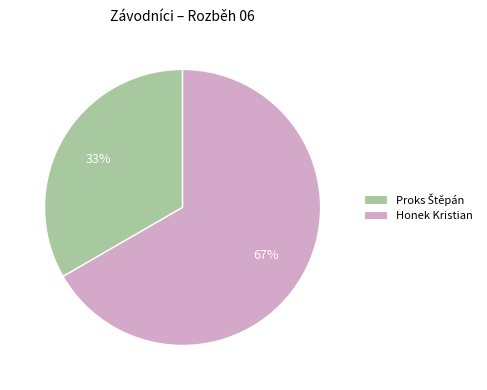

Which slice is the largest?

Honek Kristian